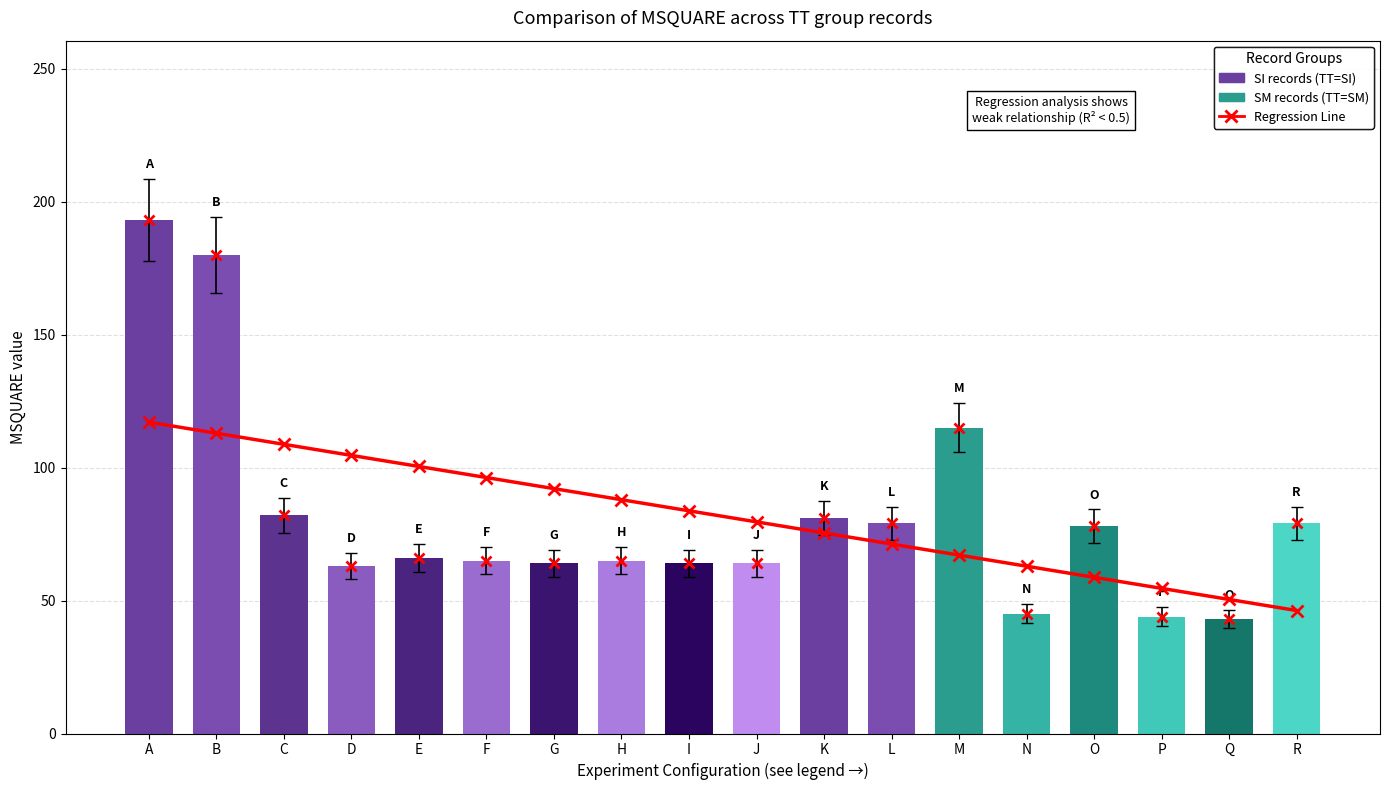

The value of Regression Line at H is 28.0. True or false?

False